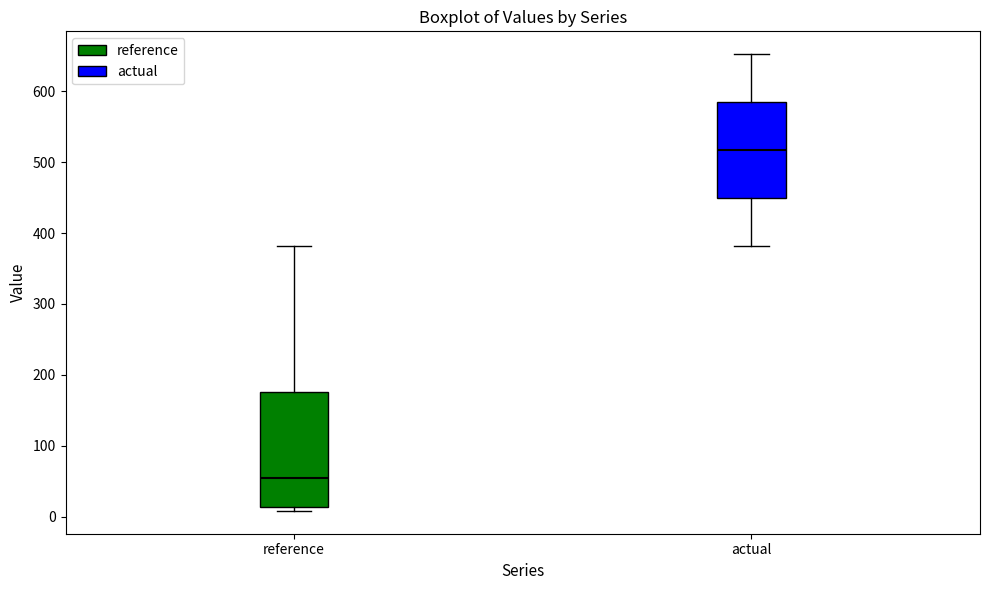

Where does the median line of the box for reference sit on the y-axis? The values are not printed on the chart, so give them approximately, as read against the axis.

60